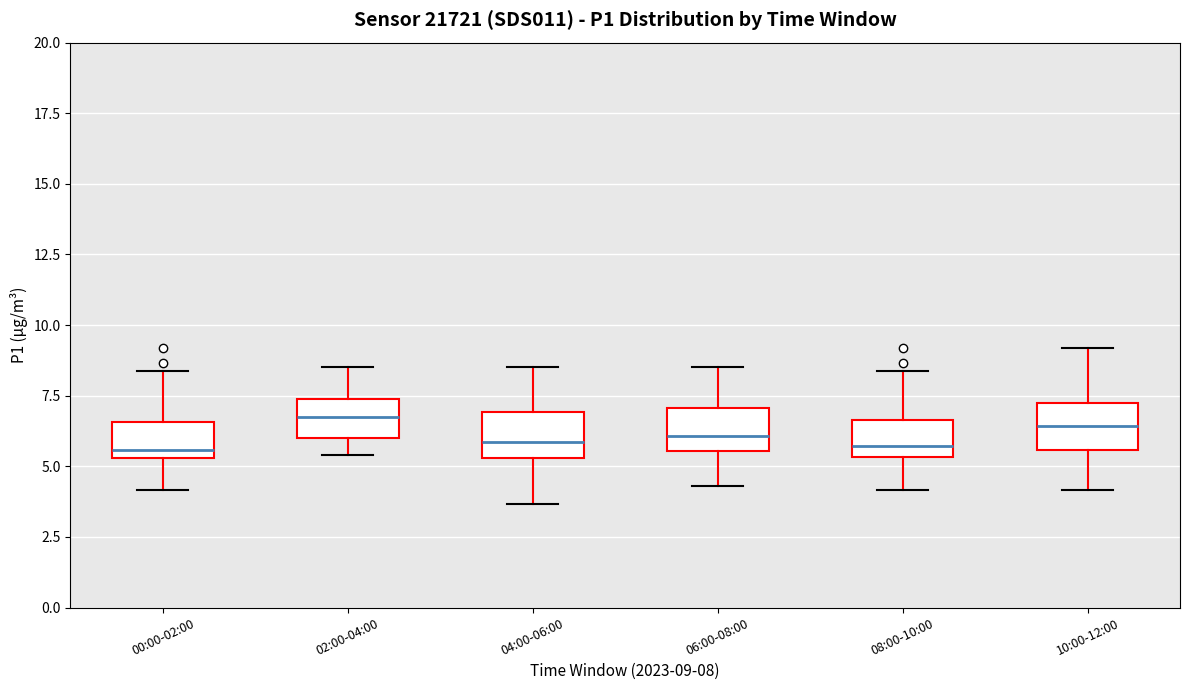

Reading left to right, read every box against the y-axis: the position of its median line, the range the box covers, and the ends of its whiskers. The values are not printed on the chart, so give them approximately, as read against the axis.

00:00-02:00: median 5.5 (just above the box's lower edge), box 5.5 to 6.5, whiskers 4.0 to 8.5
02:00-04:00: median 7.0, box 6.0 to 7.5, whiskers 5.5 to 8.5
04:00-06:00: median 6.0, box 5.5 to 7.0, whiskers 3.5 to 8.5
06:00-08:00: median 6.0, box 5.5 to 7.0, whiskers 4.5 to 8.5
08:00-10:00: median 5.5 (just above the box's lower edge), box 5.5 to 6.5, whiskers 4.0 to 8.5
10:00-12:00: median 6.5, box 5.5 to 7.5, whiskers 4.0 to 9.0